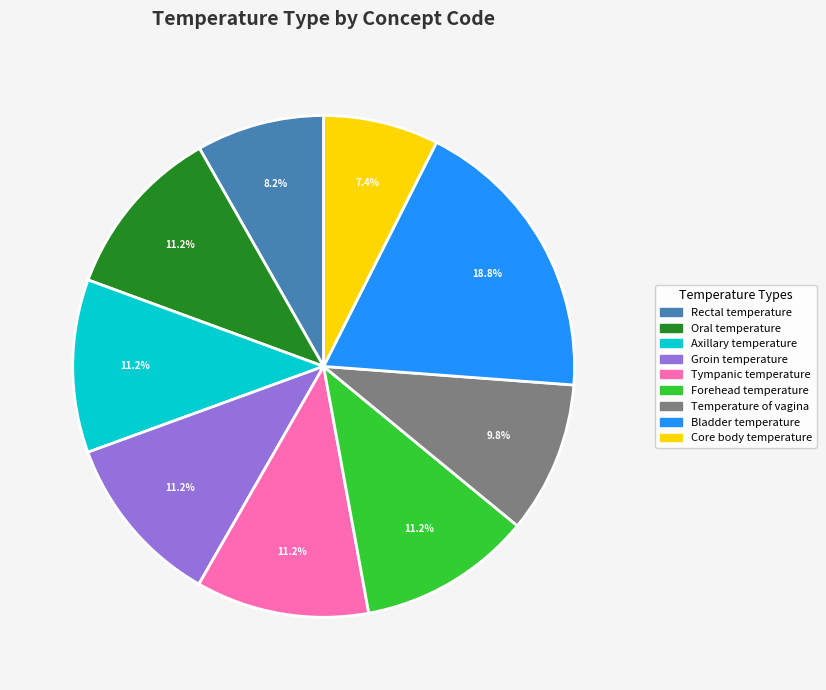

Is there a majority slice in this chart?

No